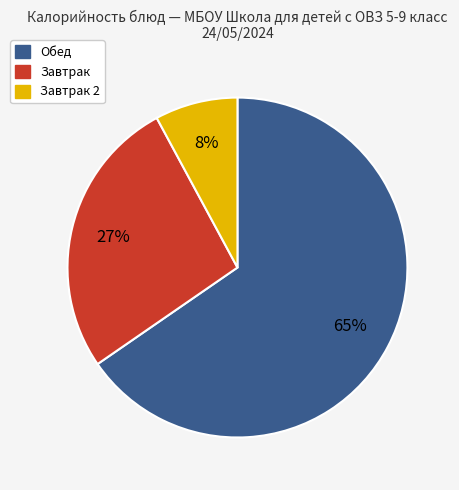

Does any single category account for the majority?

Yes